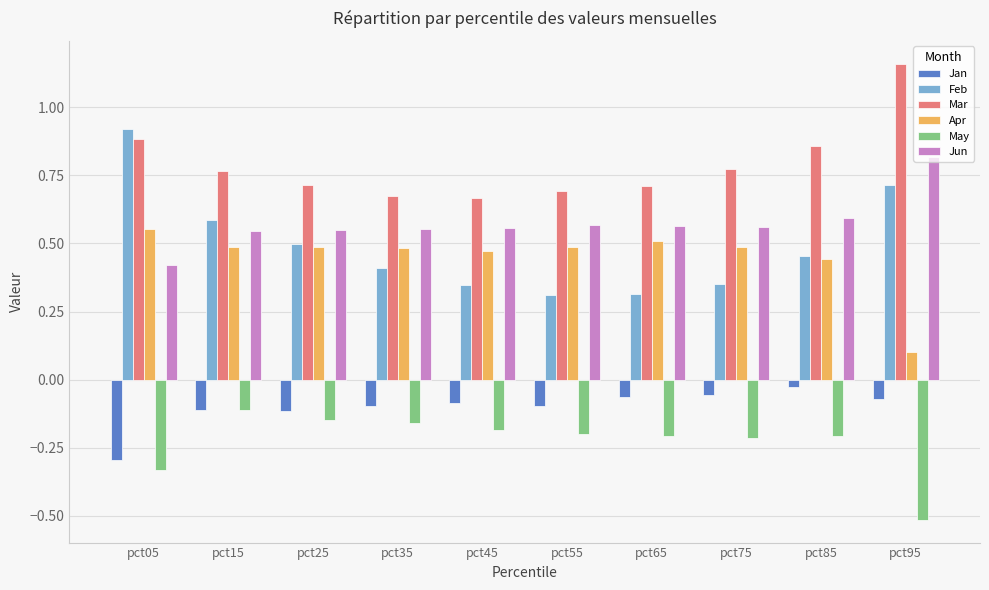

At which category does the chart reach its minimum across all series?

pct95